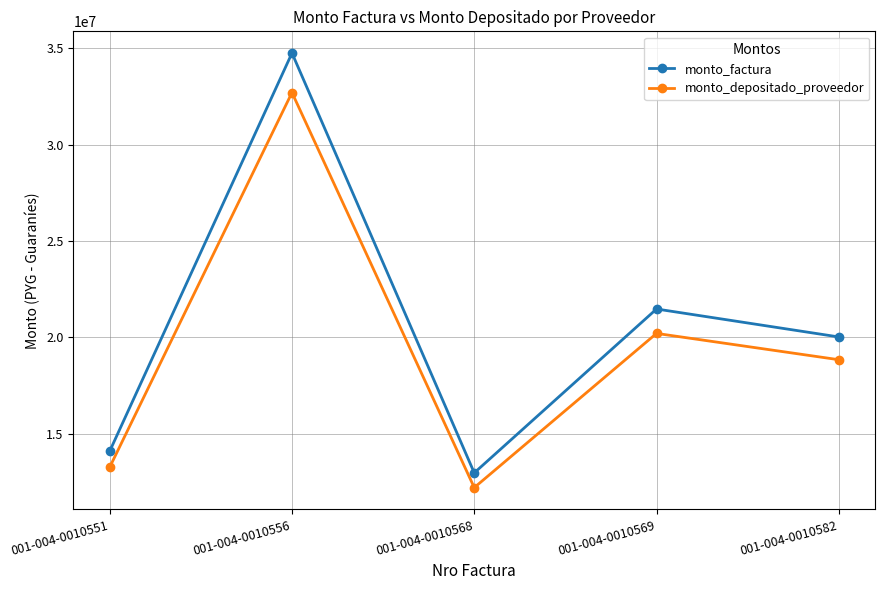

Reading left to right, transcribe all the data shown in this chart.

monto_factura: 001-004-0010551=14100000	001-004-0010556=34750000	001-004-0010568=12975000	001-004-0010569=21475000	001-004-0010582=20025000
monto_depositado_proveedor: 001-004-0010551=13268741	001-004-0010556=32701329	001-004-0010568=12210064	001-004-0010569=20208950	001-004-0010582=18844435